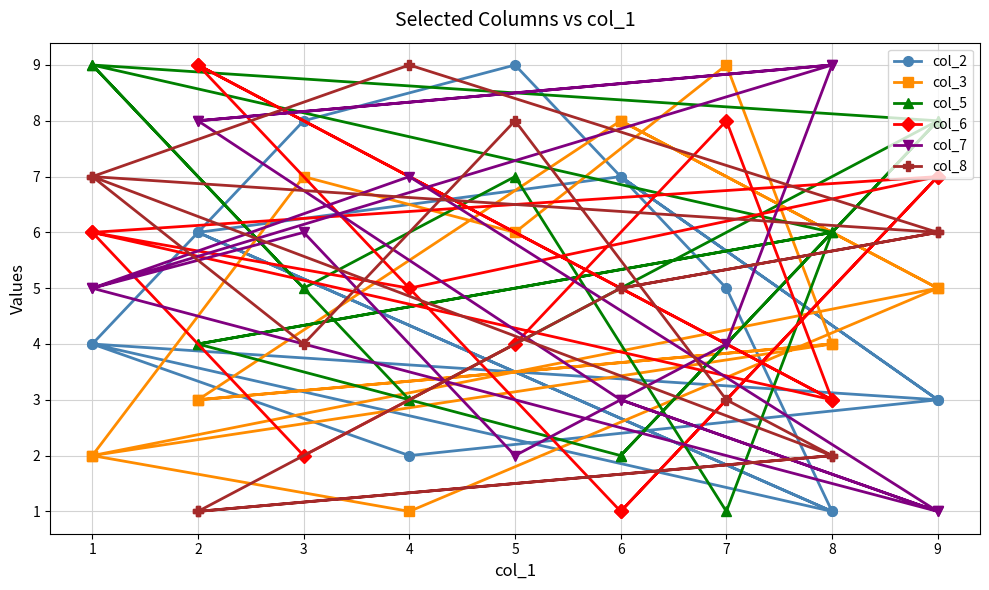

Count the number of data series in this chart.

6